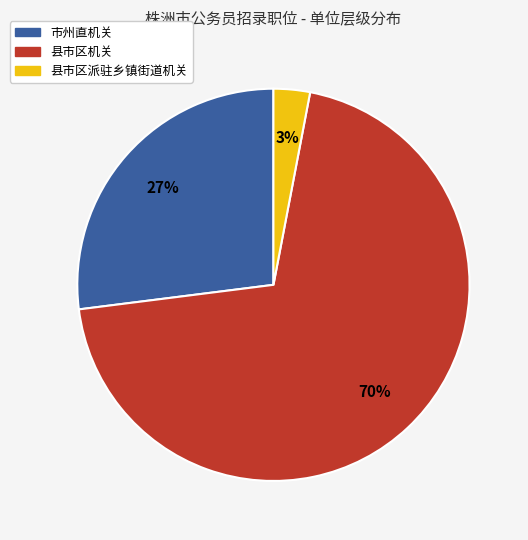

Is the sum of 市州直机关 and 县市区机关 greater than half?

Yes